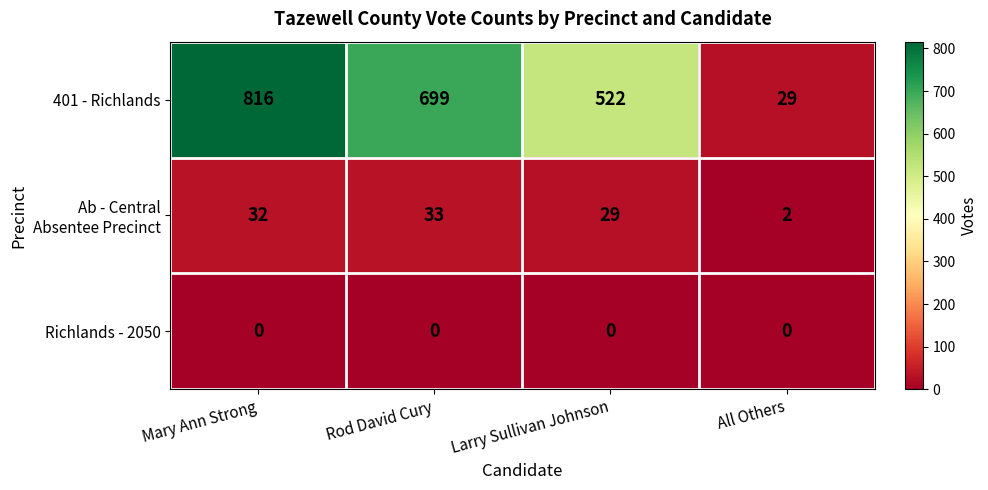

What is the difference between the 401 - Richlands values at Larry Sullivan Johnson and All Others?

493